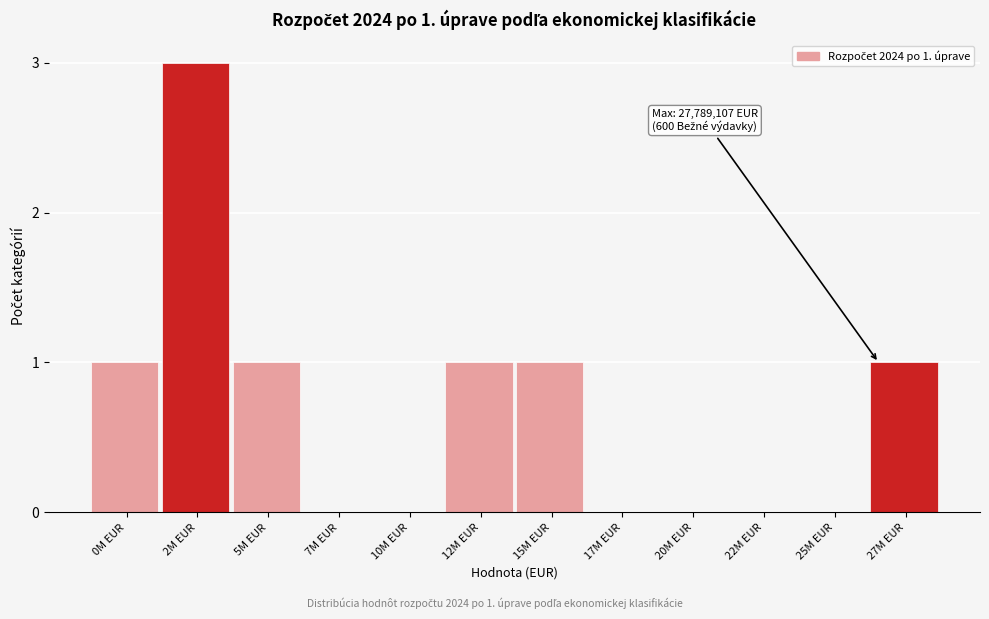

Reading left to right, what are all the values shown in this chart?

0M EUR=1	2M EUR=3	5M EUR=1	7M EUR=0	10M EUR=0	12M EUR=1	15M EUR=1	17M EUR=0	20M EUR=0	22M EUR=0	25M EUR=0	27M EUR=1